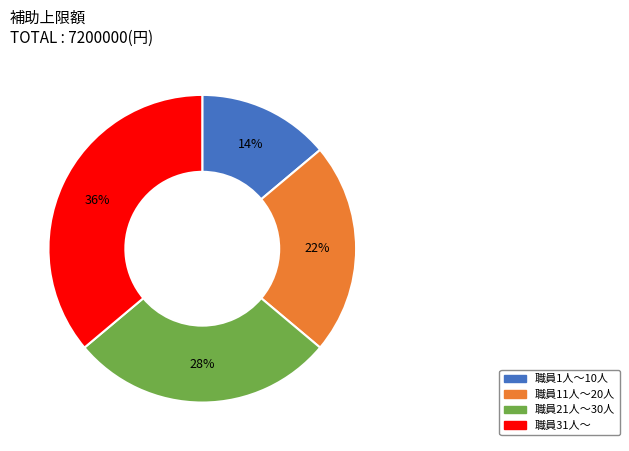

Is the sum of 職員1人～10人 and 職員21人～30人 greater than half?

No